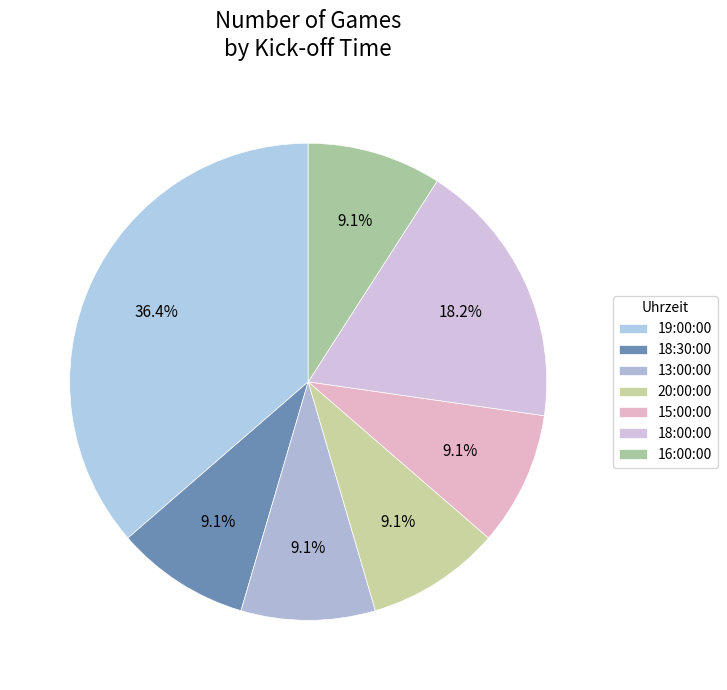

How many slices are in this pie chart?

7